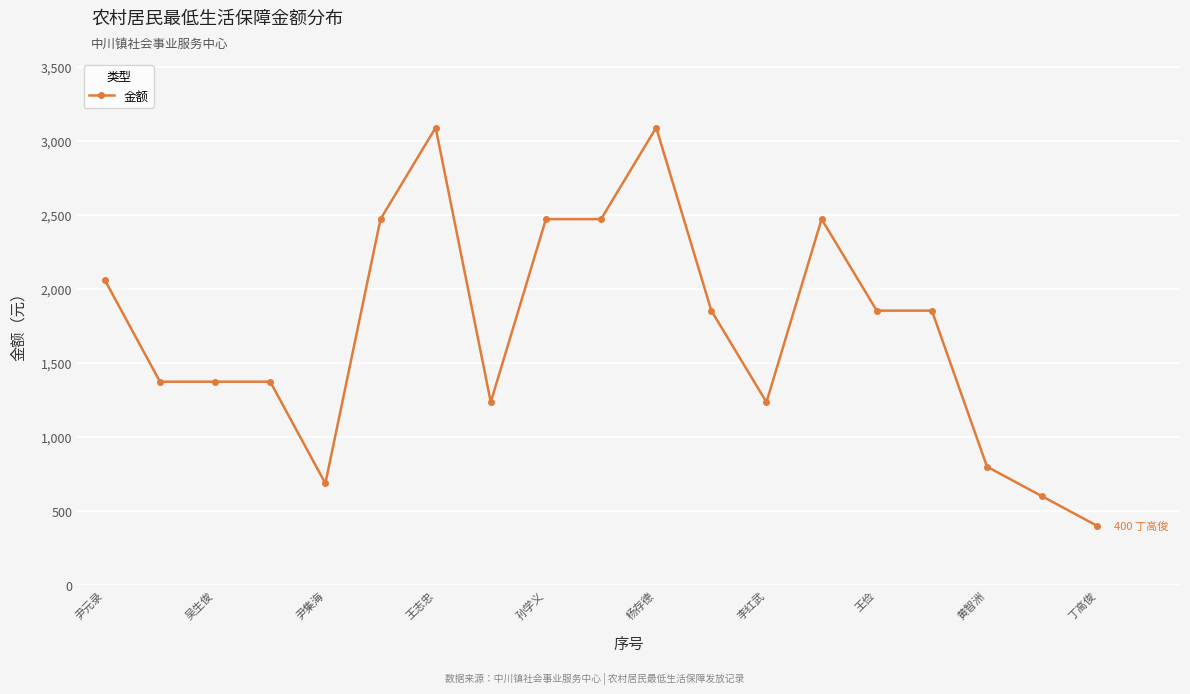

What is the maximum value shown in the chart?

3090